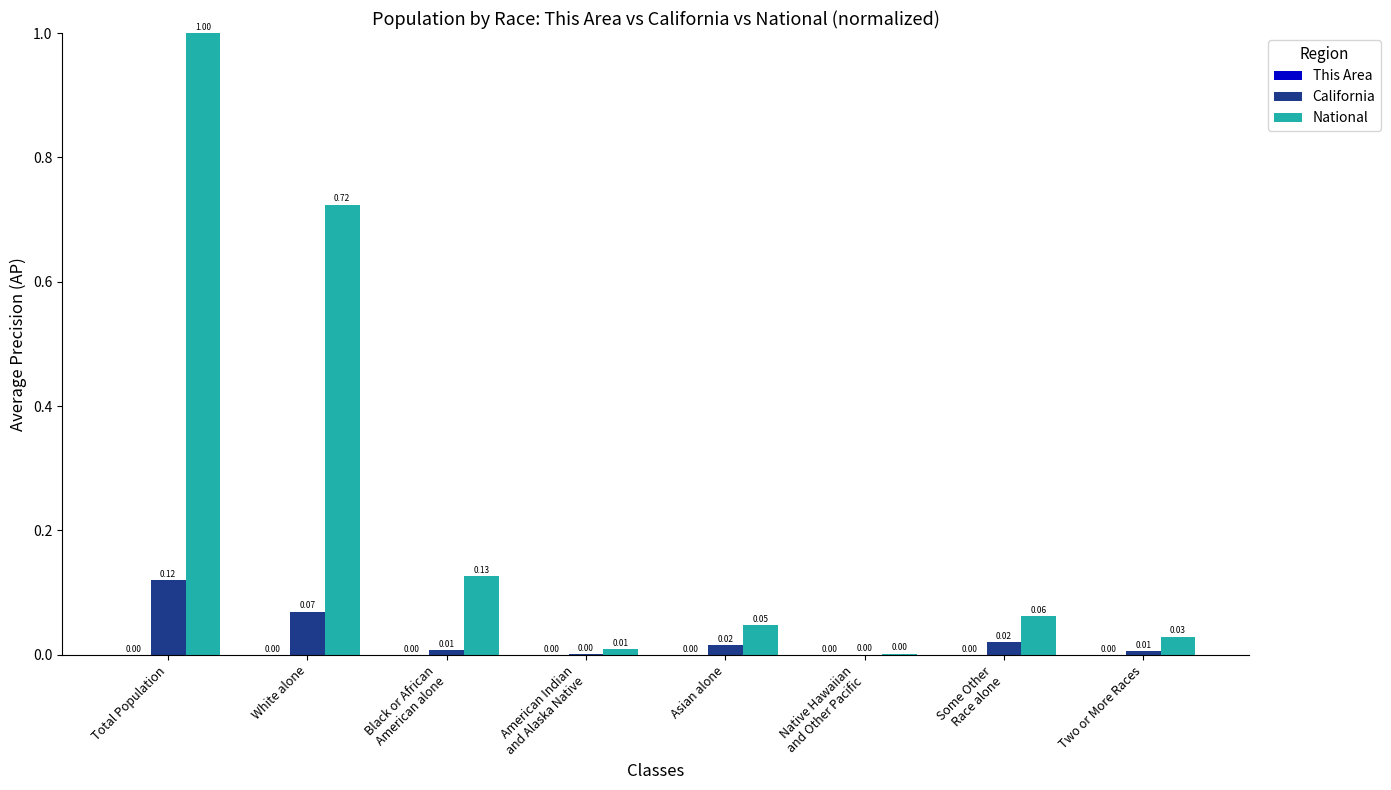

At which category does the chart reach its peak across all series?

Total Population